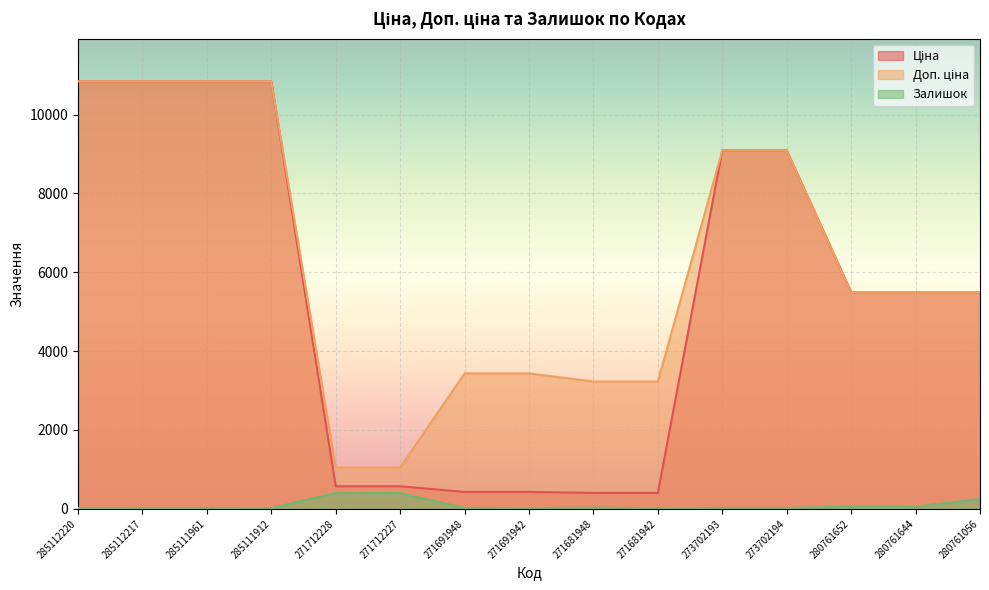

The value of Ціна at 285112217 is 18340.4. True or false?

False